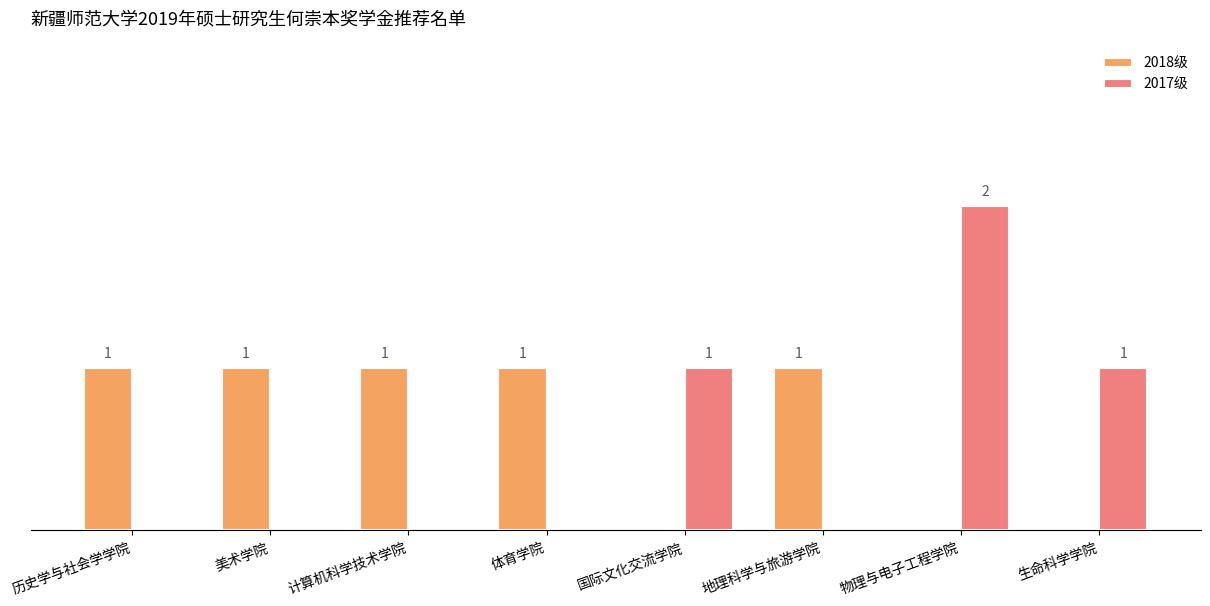

At which category does the chart reach its peak across all series?

物理与电子工程学院